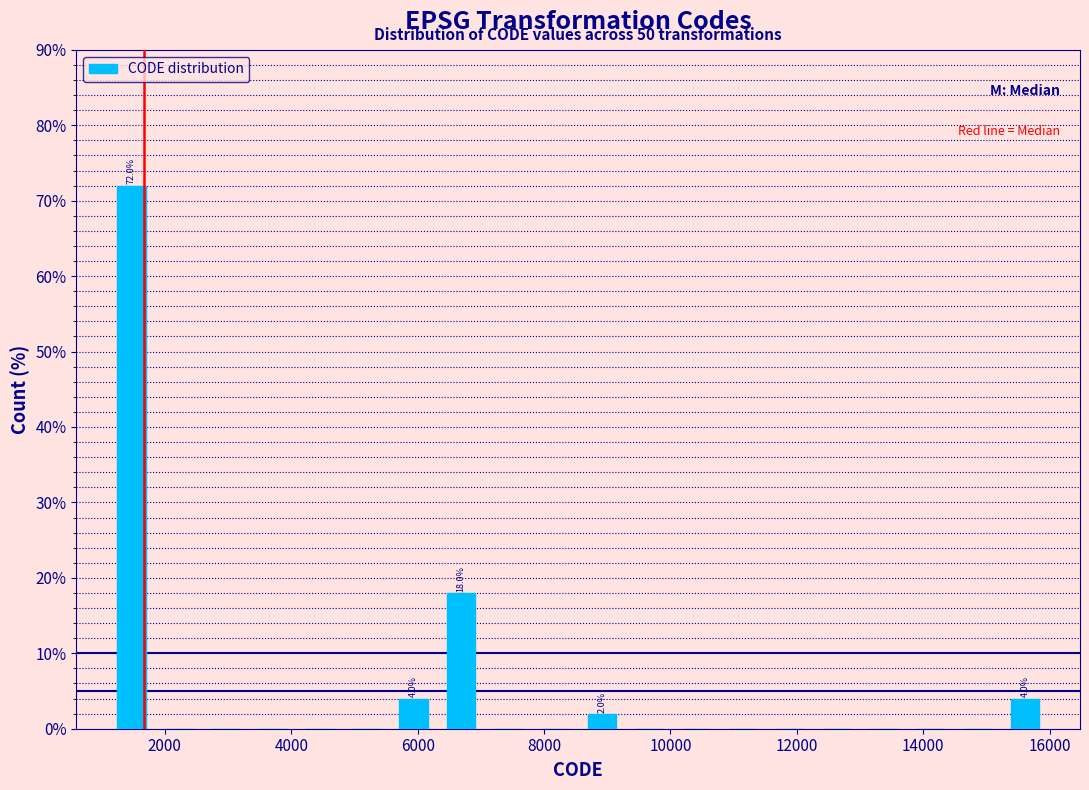

Around what value on the x-axis is the tallest bar? Give the approximate position of its centre, as read against the axis.

1400